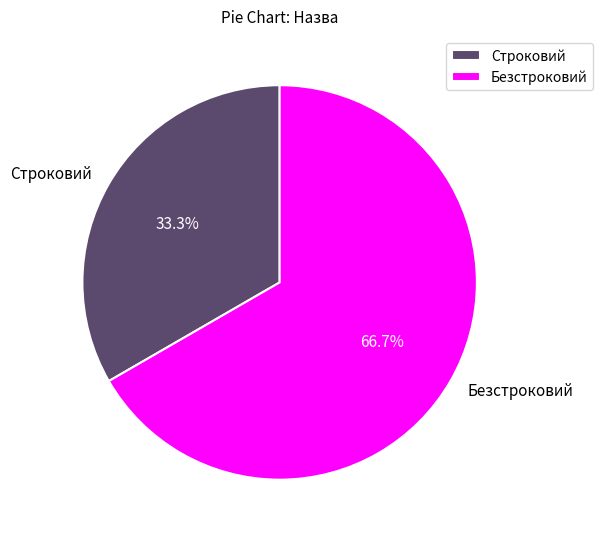

Which category accounts for the majority?

Безстроковий